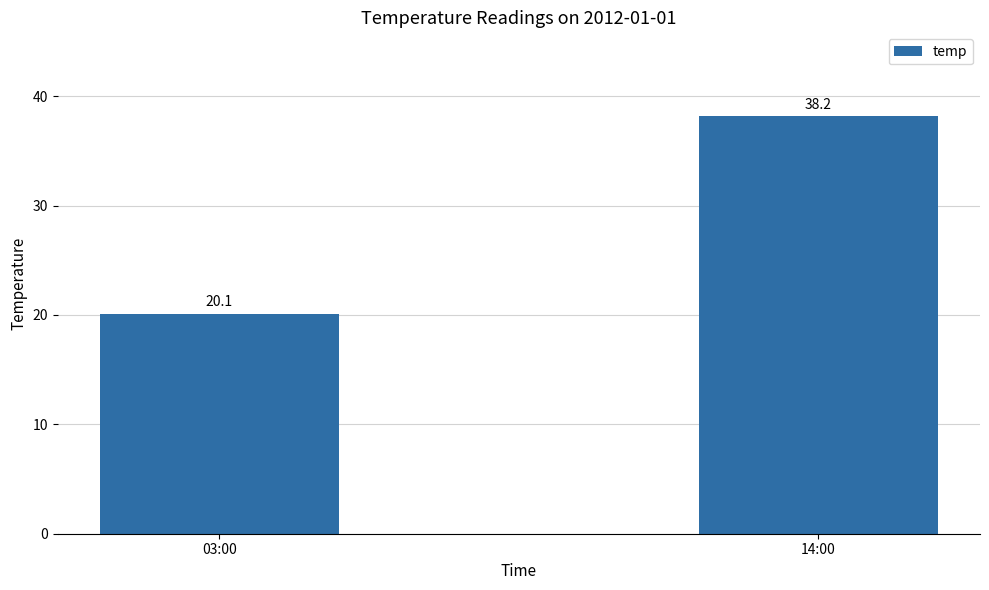

The chart shows a value of 20.1 at 03:00. True or false?

True